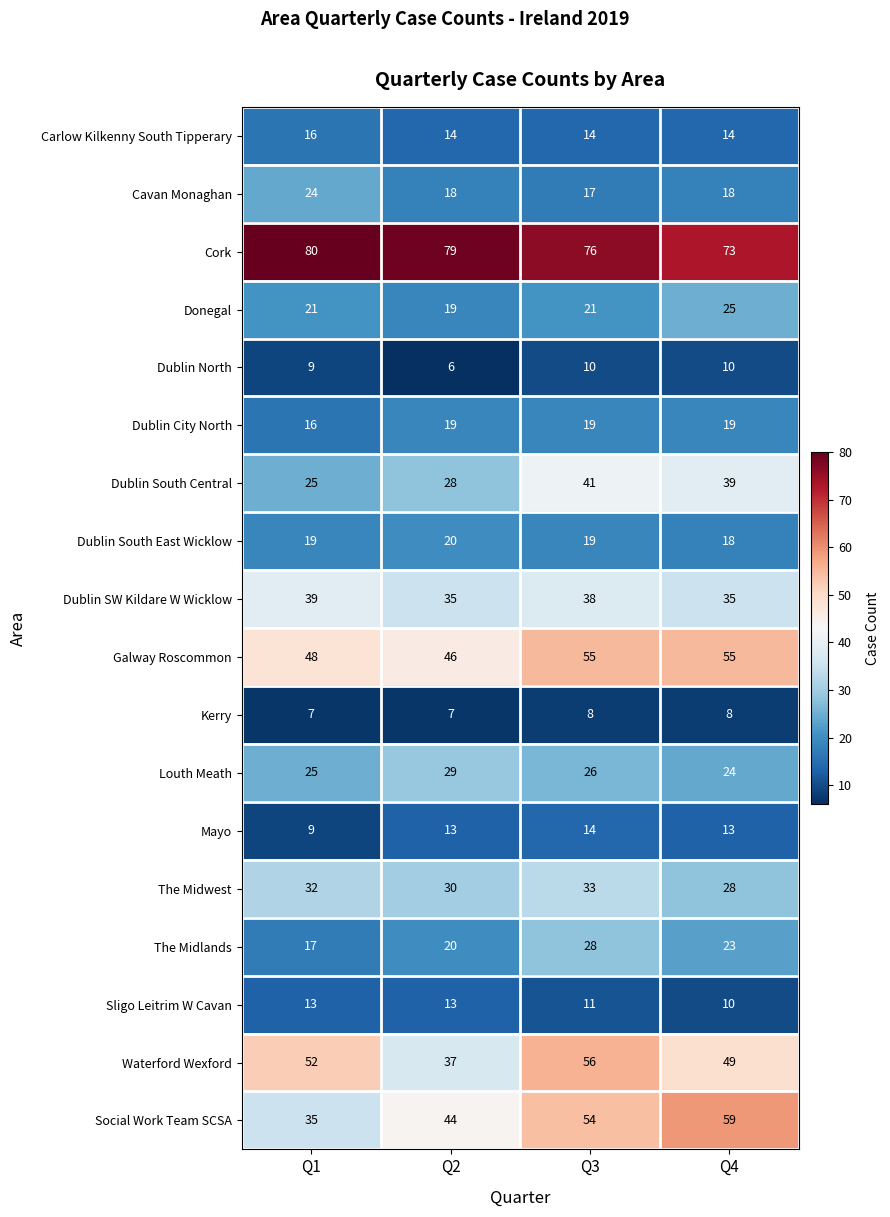

What is the difference between the Dublin City North values at Q3 and Q1?

3